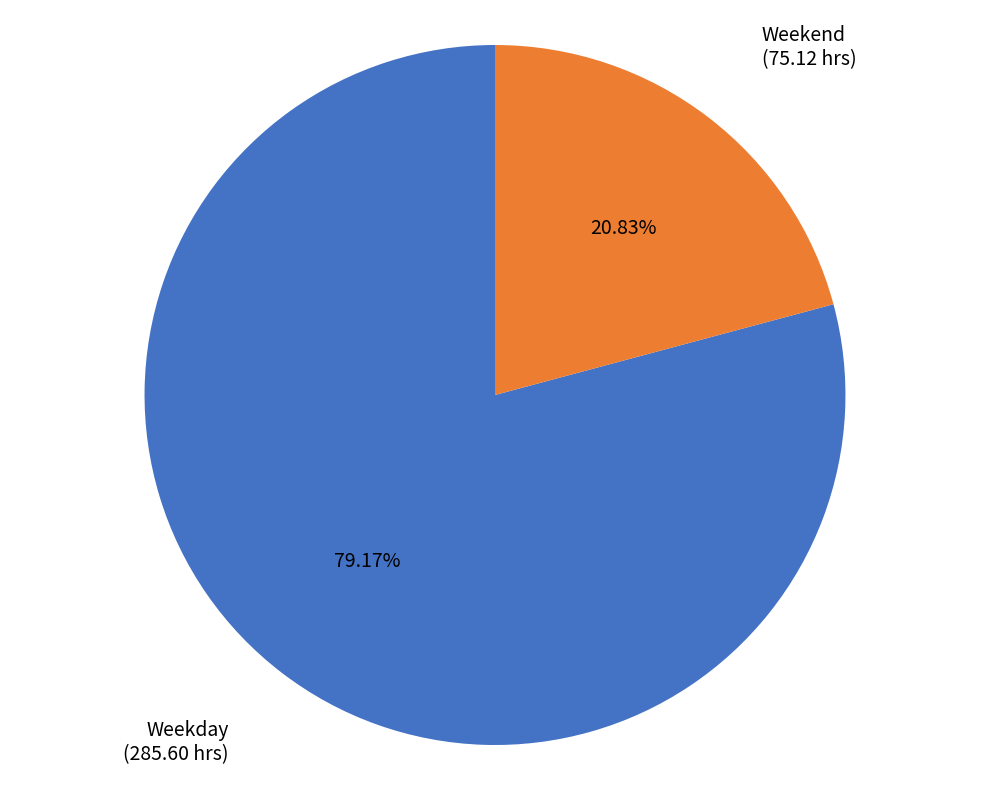

Count the number of slices in the pie.

2